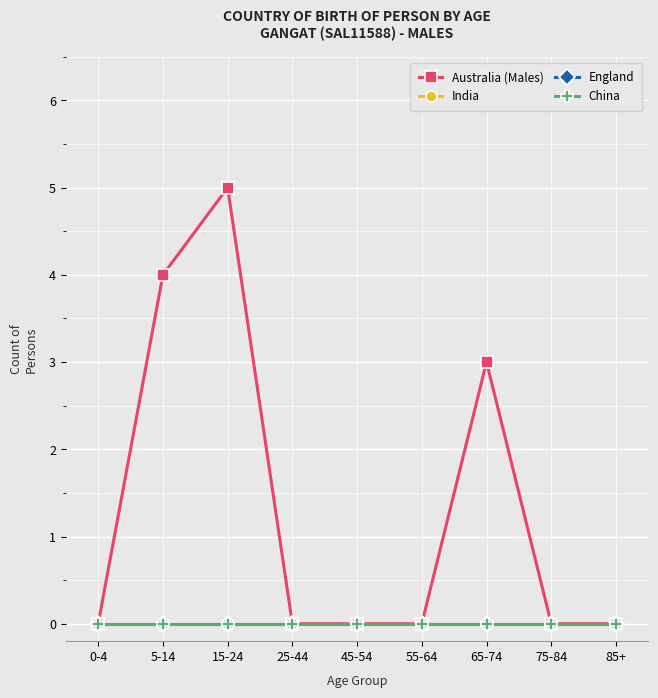

Does the chart have visible grid lines?

Yes